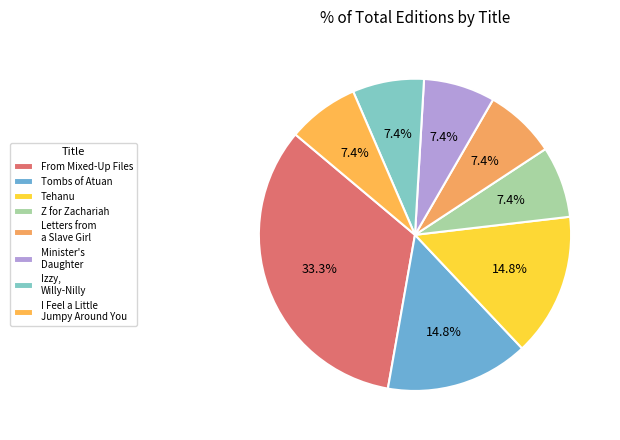

What is the total percentage of I Feel a Little Jumpy Around You and Letters from a Slave Girl?

14.8%